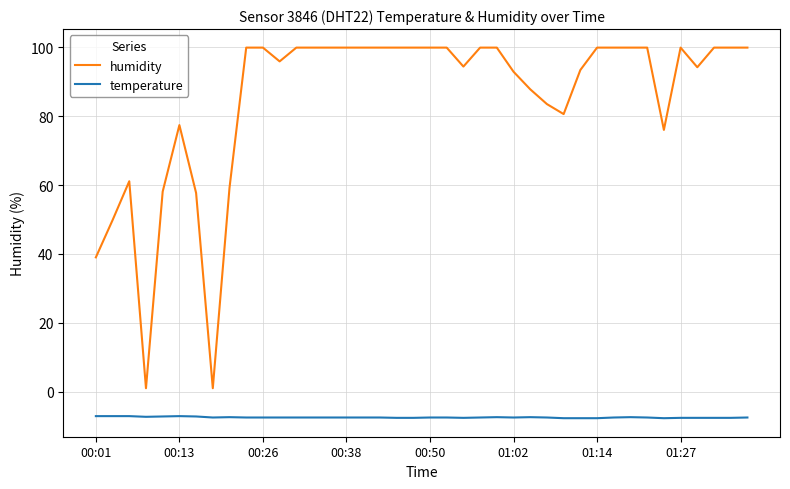

Which series has the widest spread of values?

humidity